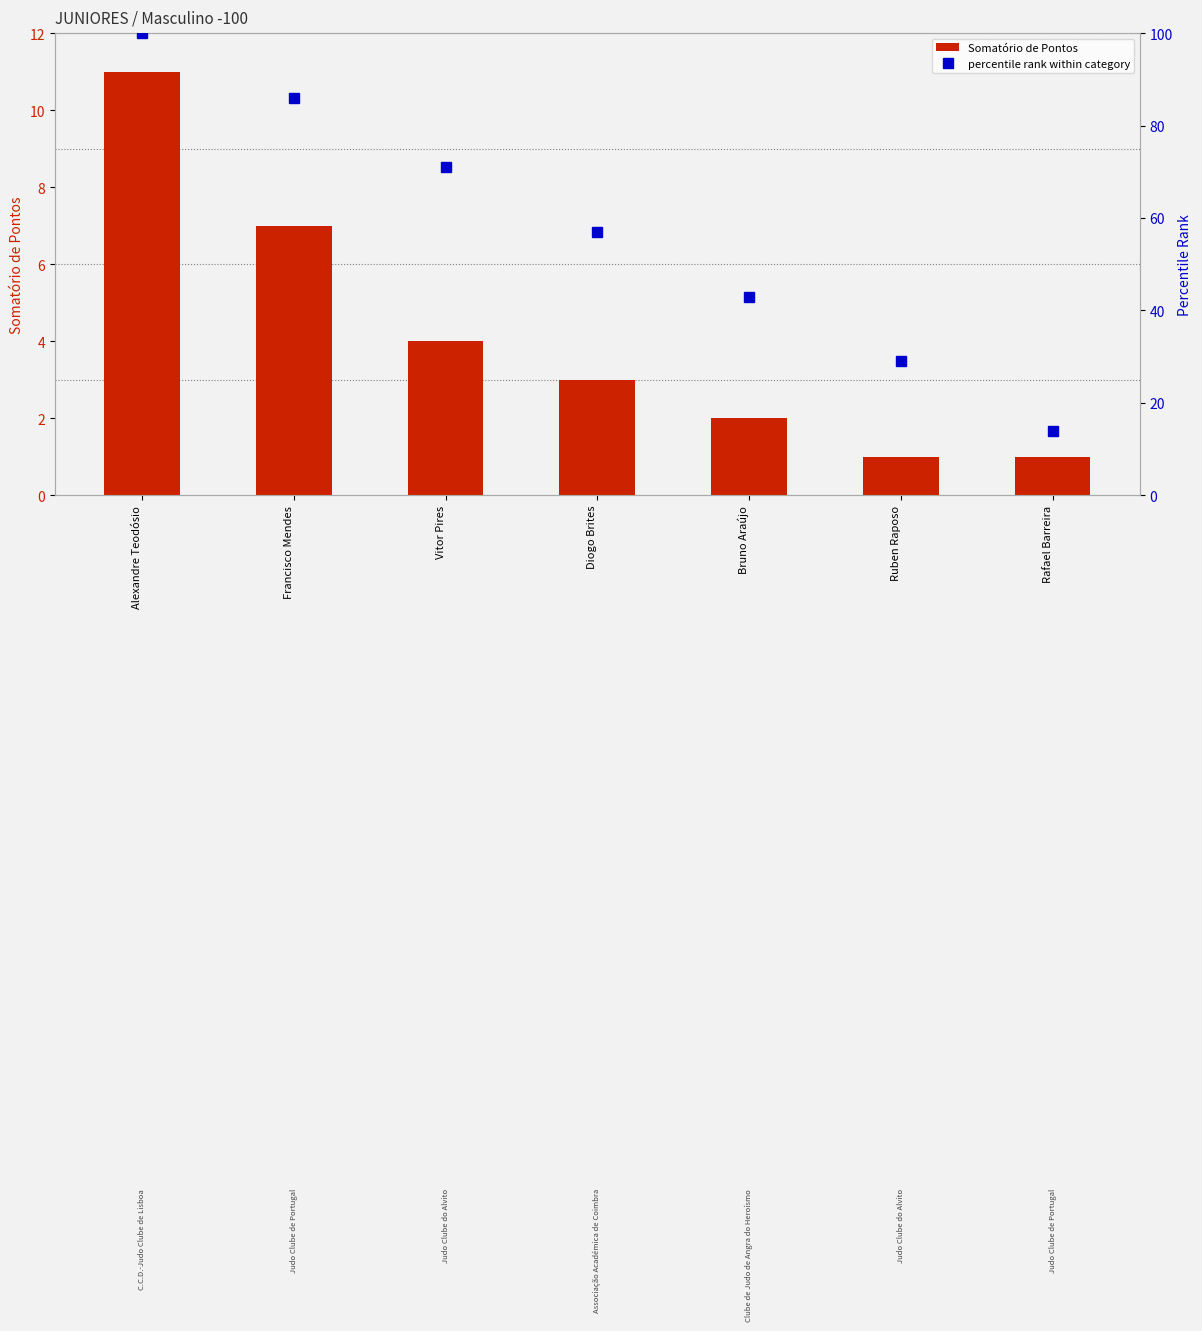

Which series has the widest spread of values?

percentile rank within category